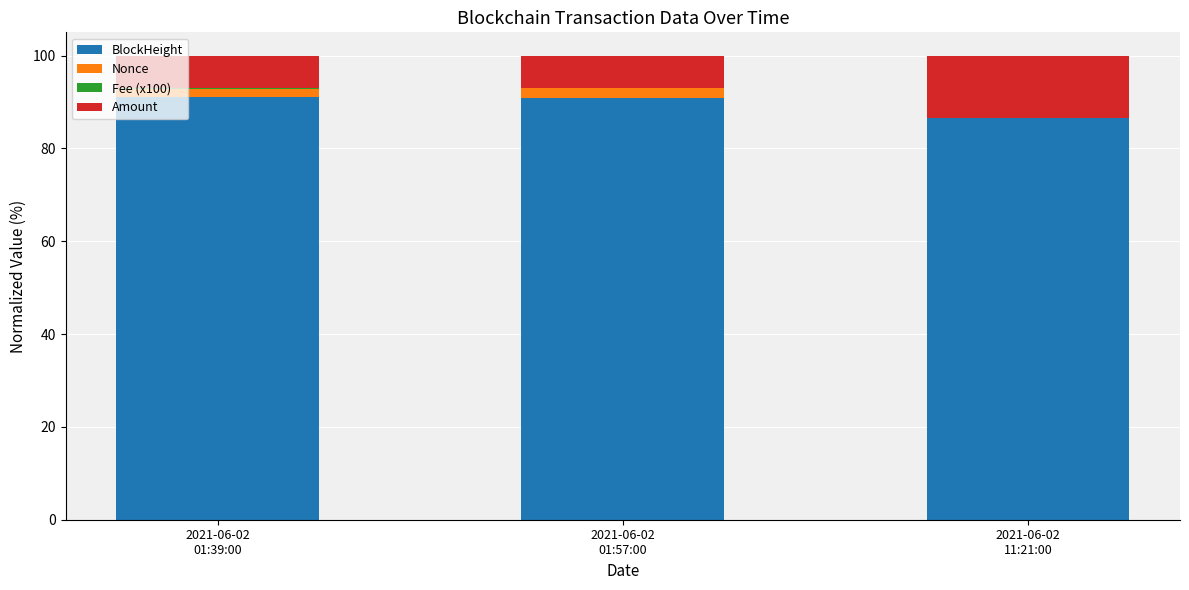

What is the maximum value for BlockHeight?

91.0